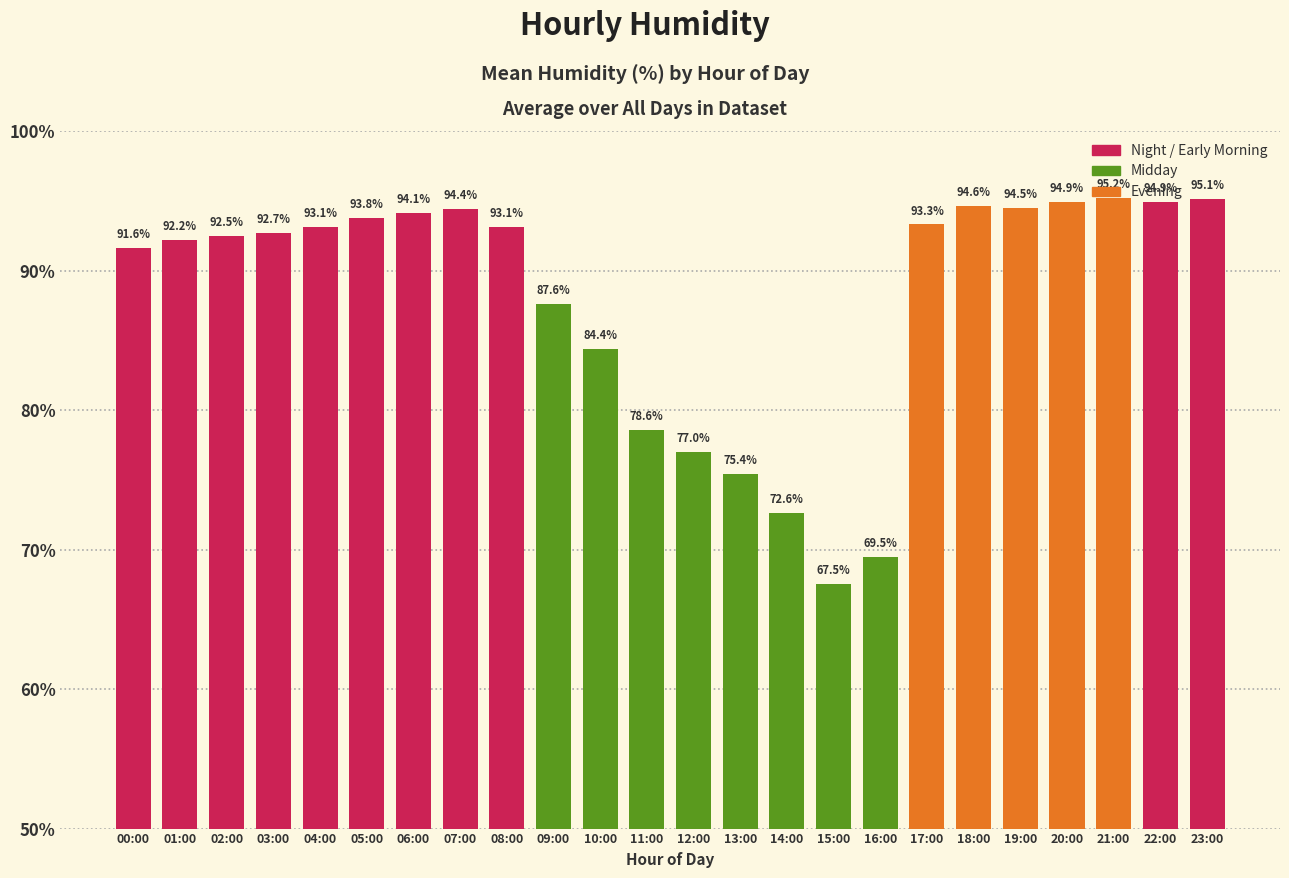

What is the label of the 3rd bar from the left?

02:00